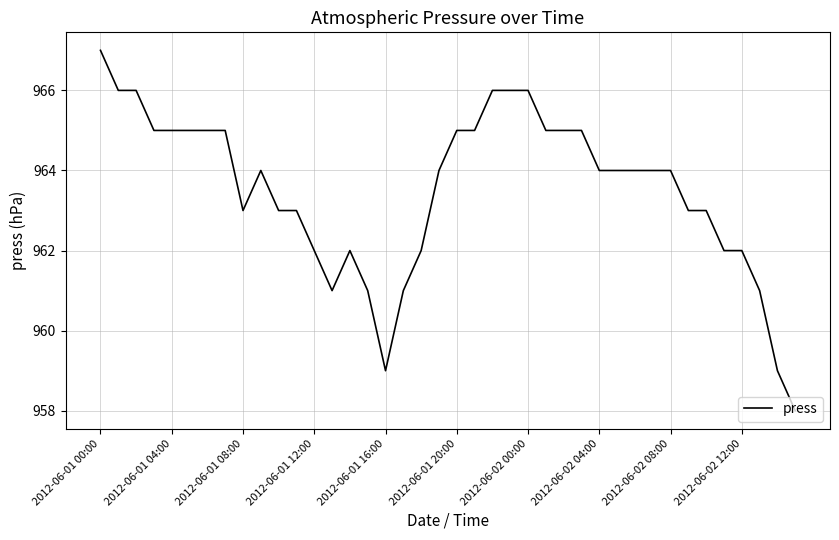

What is the smallest value displayed?

958